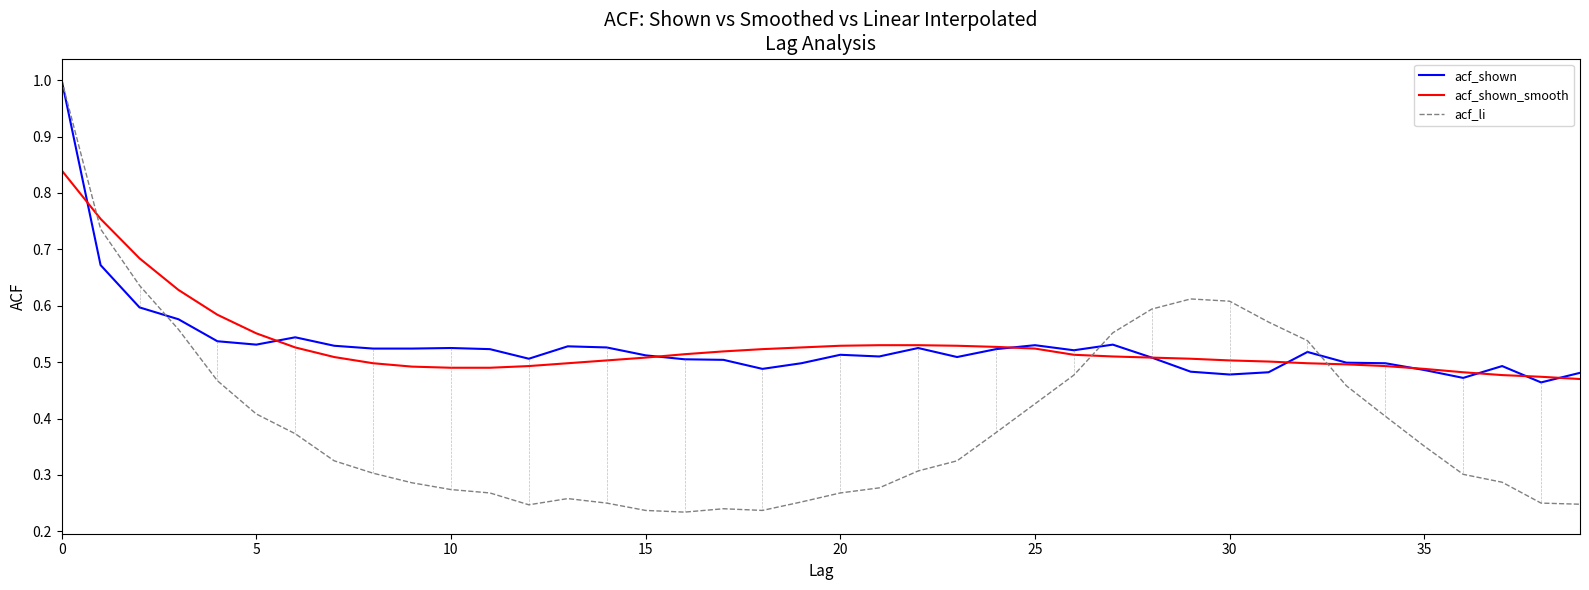

Which series has the widest spread of values?

acf_li